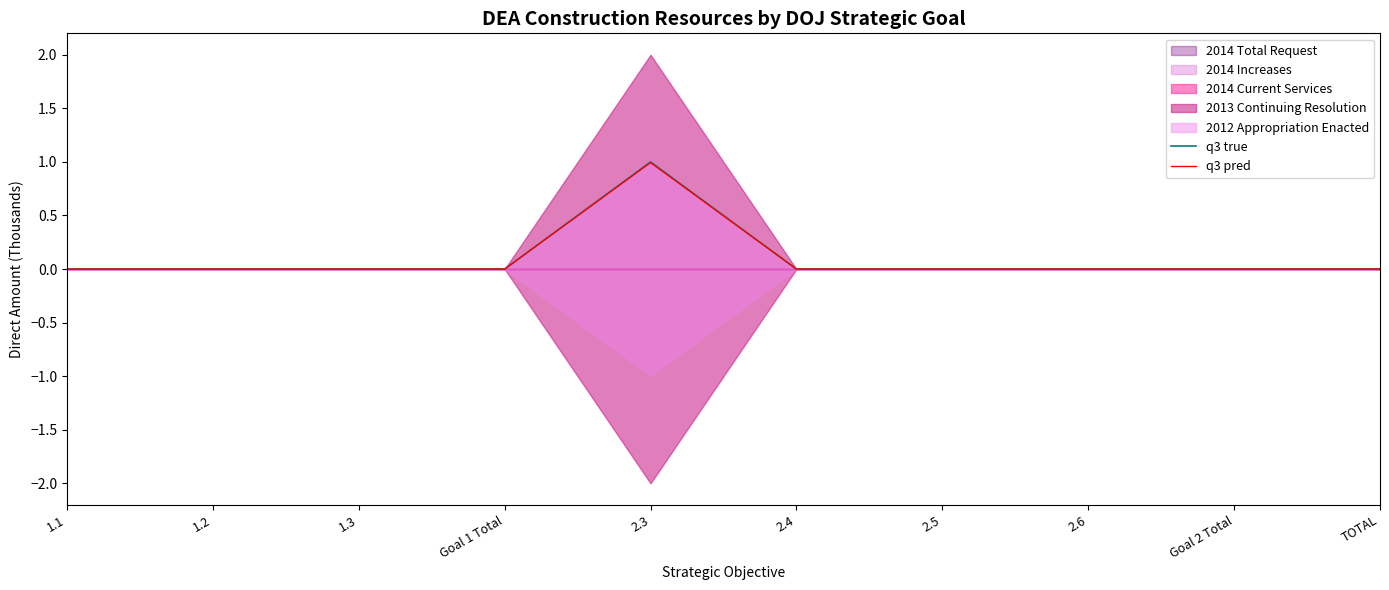

Is it true that q3 pred equals 0.5 at 1.3?

False